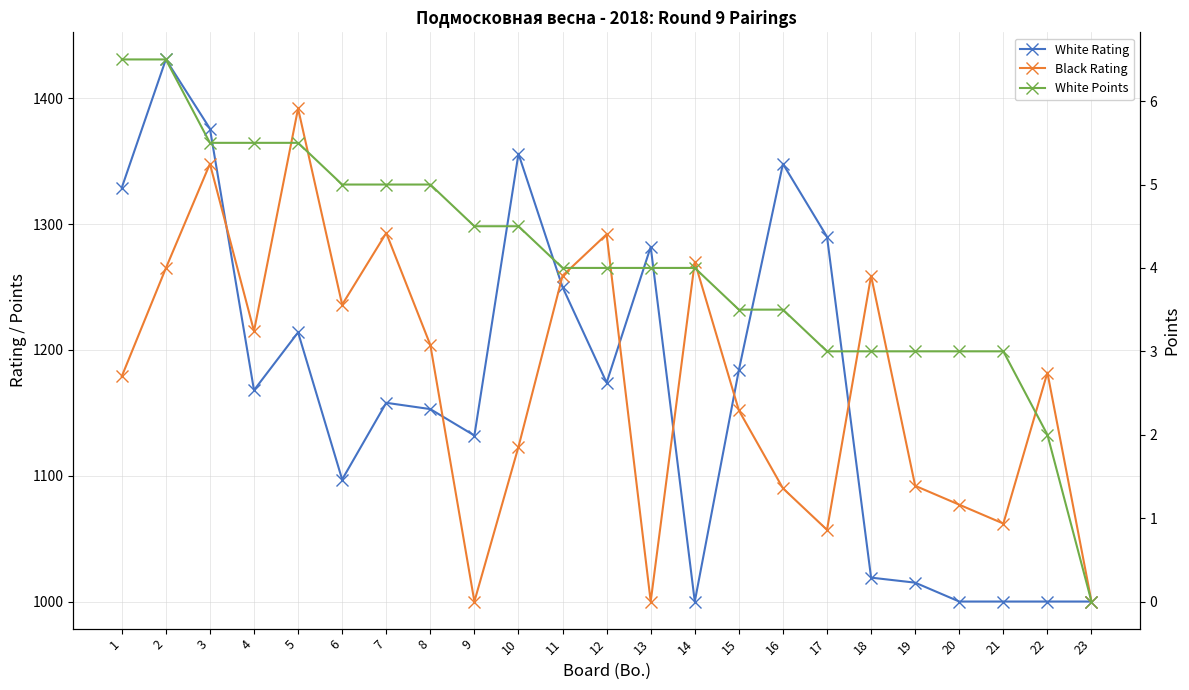

What is the difference between the White Rating values at 12 and 11?

76.0